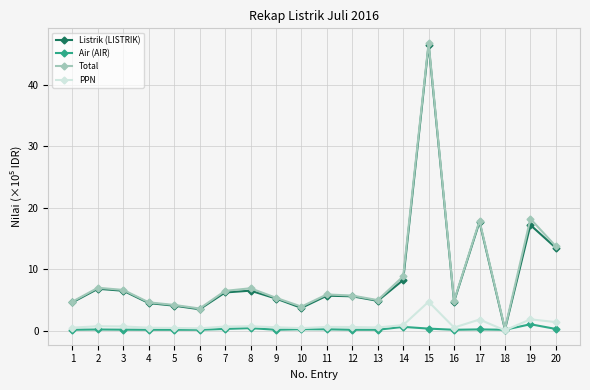

True or false: Air (AIR) has more than 2 interior local peaks.

True